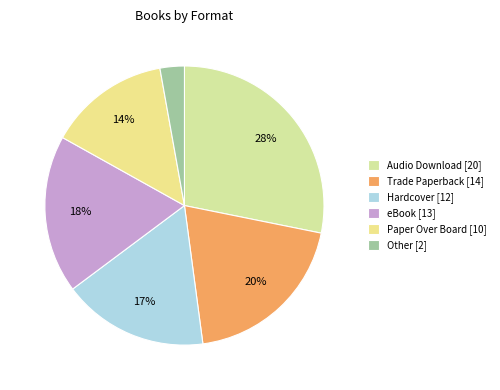

Which slice is the smallest?

Other